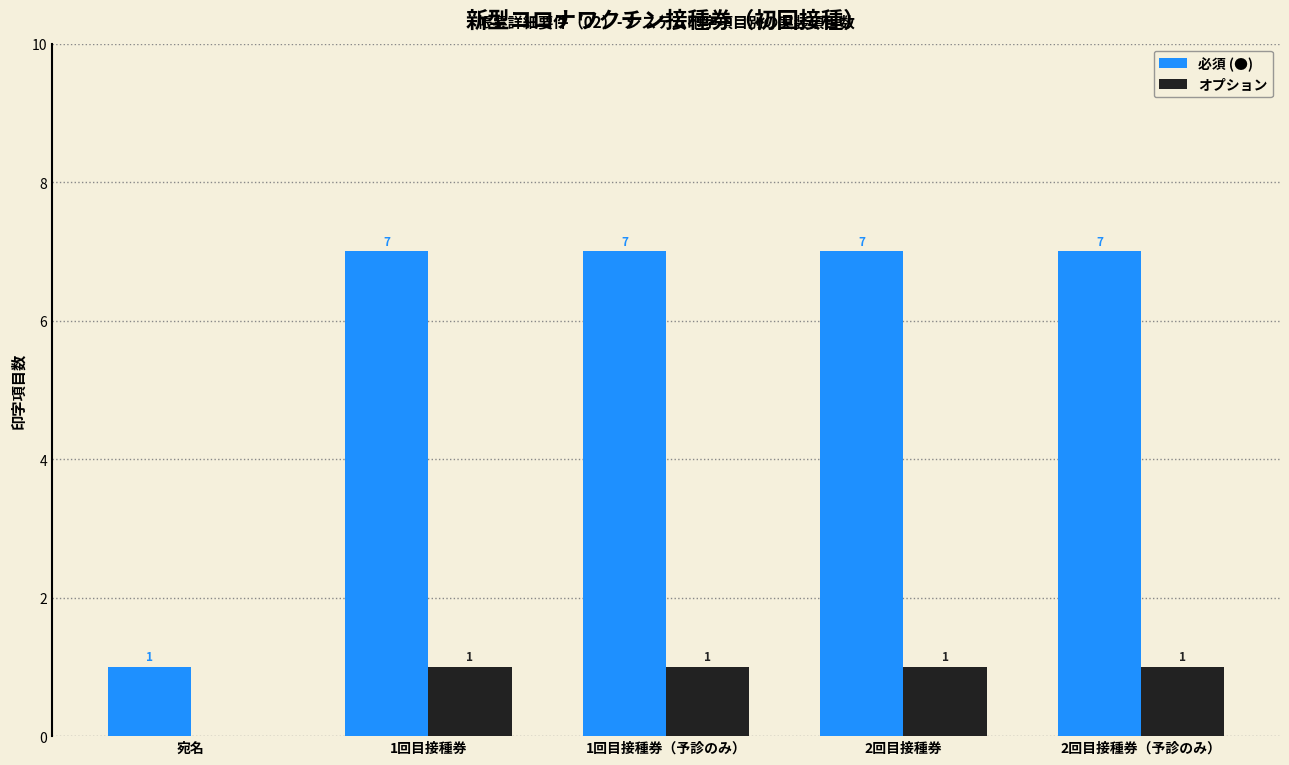

Which series has the largest total across all categories?

必須 (●)